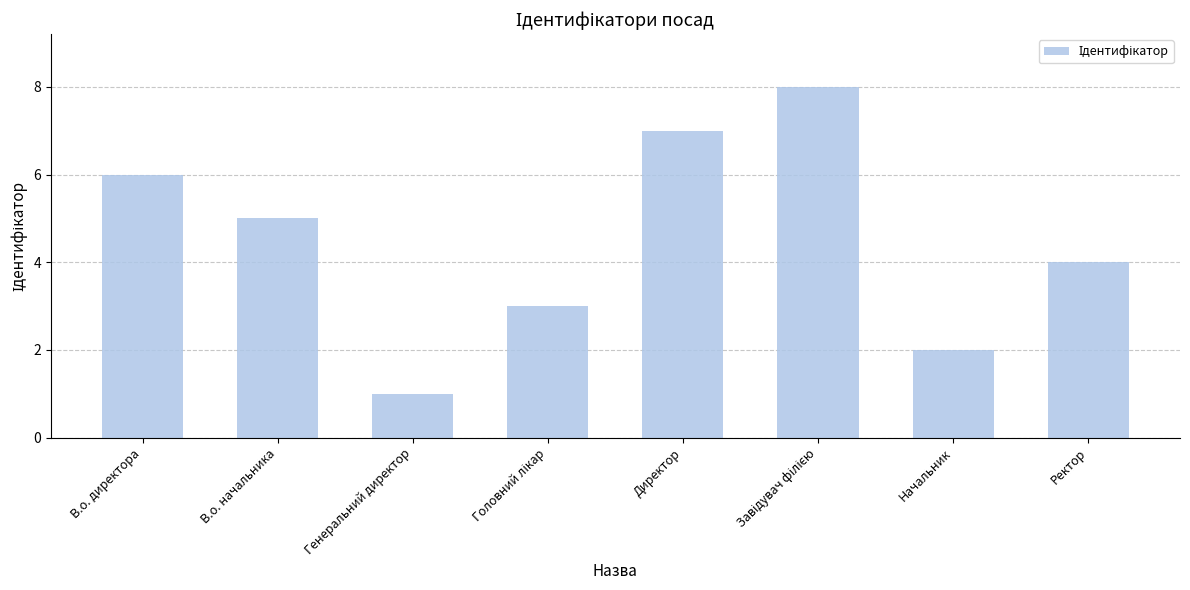

Where is the data nearest to the value 4?

Ректор